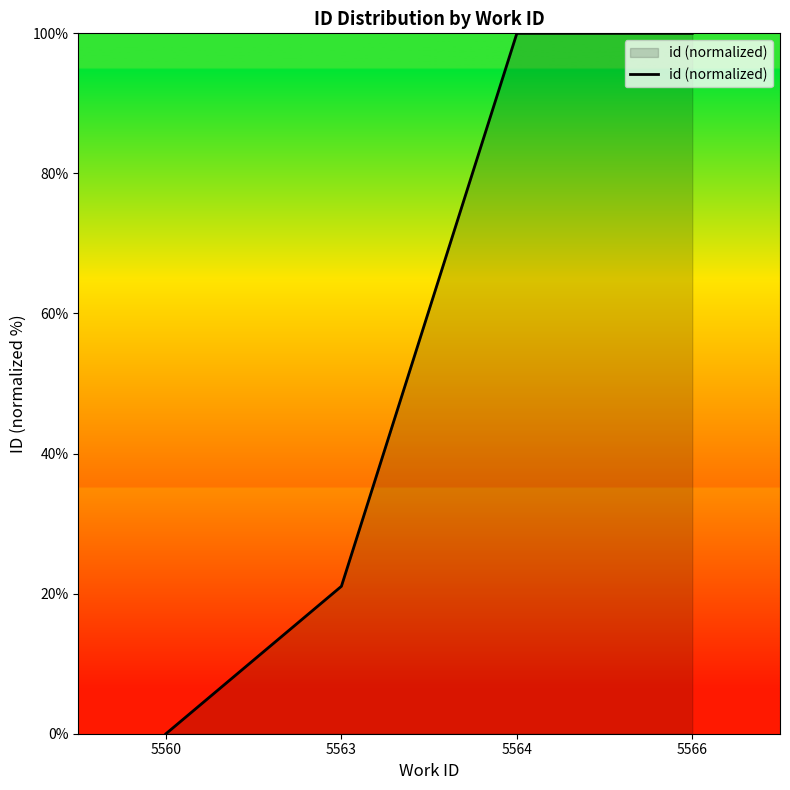

What is the greatest value displayed?

100.0